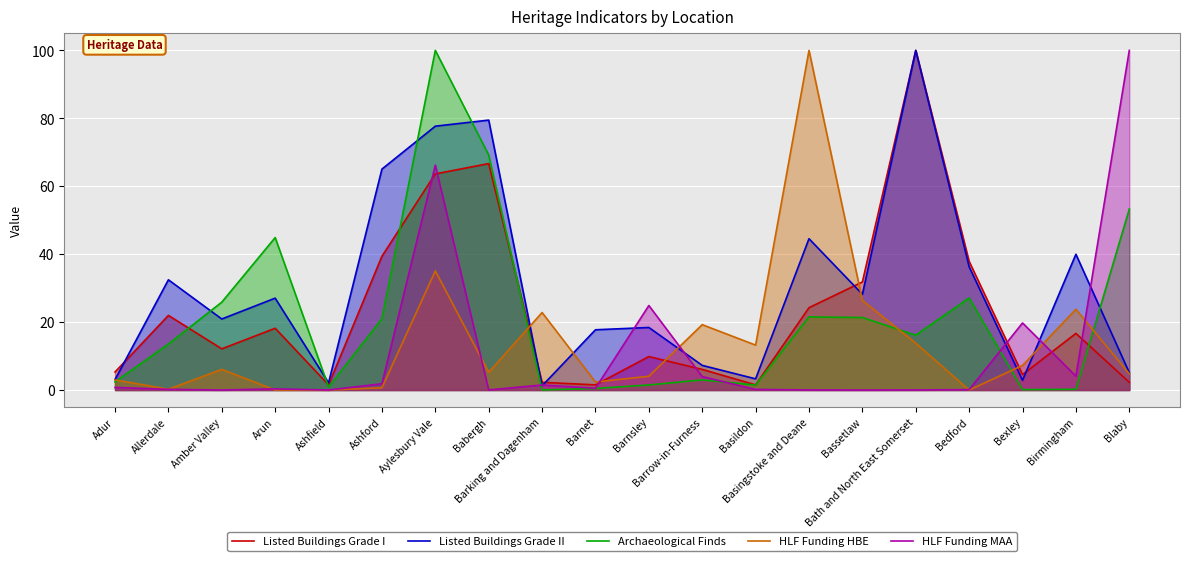

What is the difference between the highest and lowest values at Barking and Dagenham?

22.8